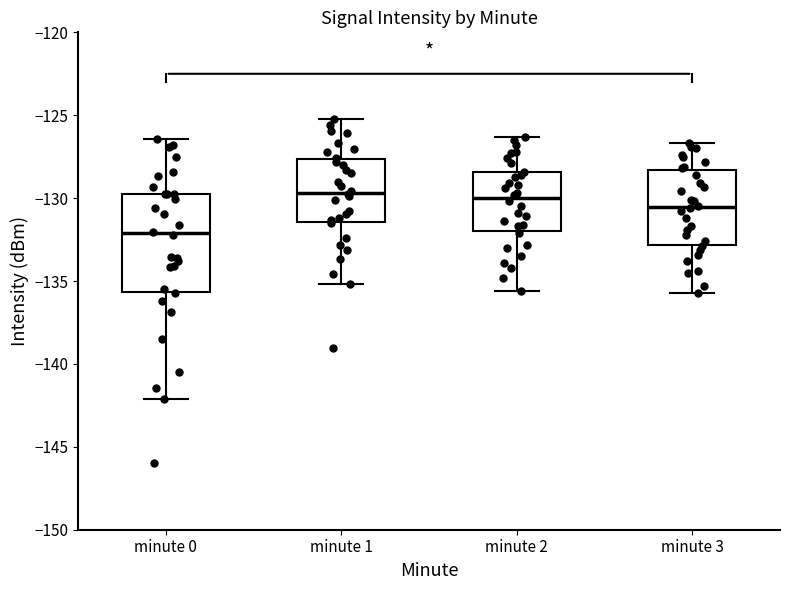

Reading left to right, transcribe this box plot: for each box, give where its median line is, the range the box spans, and where its two whiskers end, as read against the y-axis. The values are not printed on the chart, so give them approximately, as read against the axis.

minute 0: median -132.0, box -135.5 to -129.5, whiskers -142.0 to -126.5
minute 1: median -129.5, box -131.5 to -127.5, whiskers -135.0 to -125.5
minute 2: median -130.0, box -132.0 to -128.5, whiskers -135.5 to -126.5
minute 3: median -130.5, box -133.0 to -128.5, whiskers -135.5 to -126.5